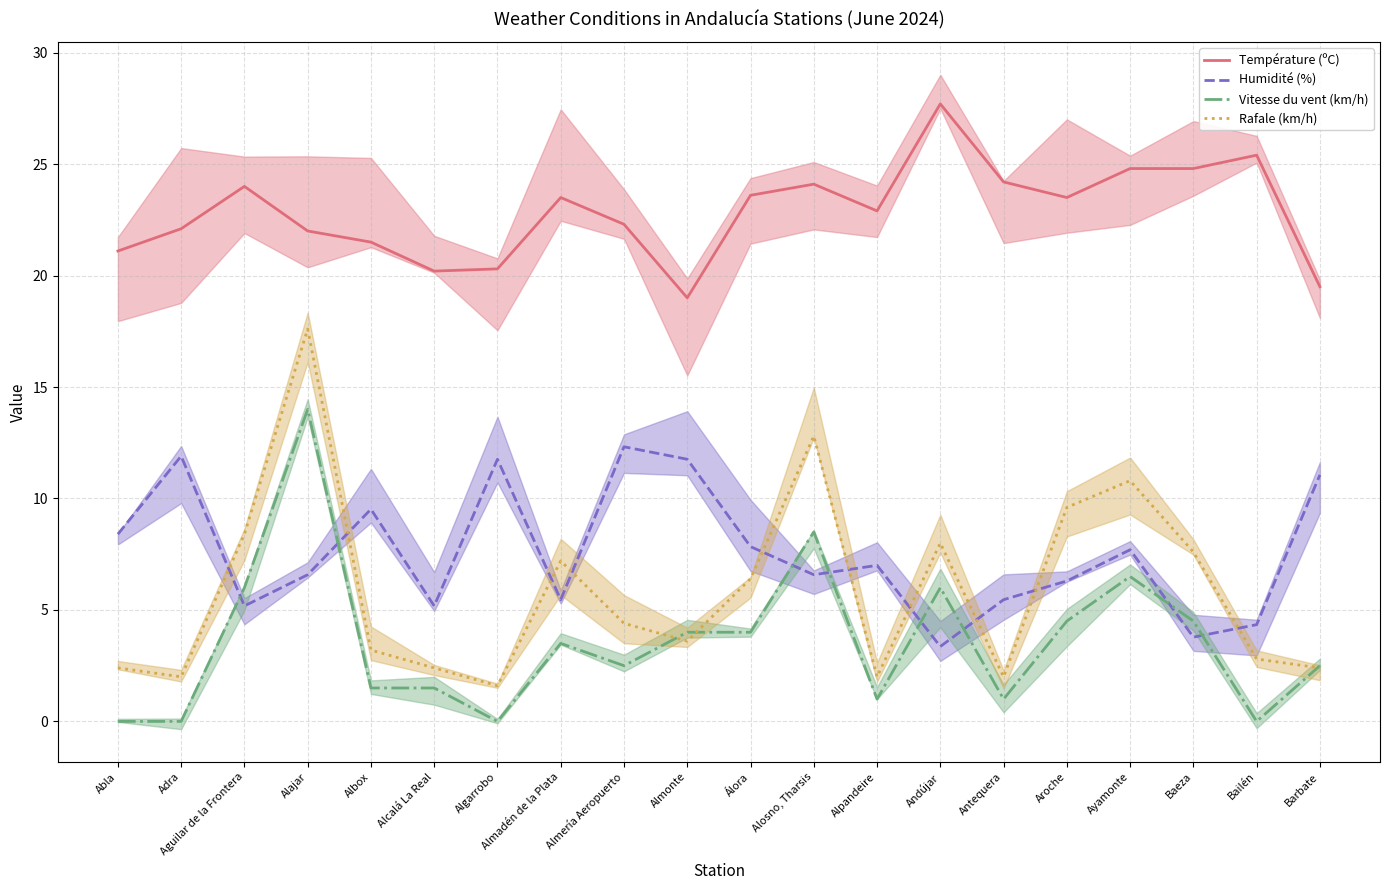

How many lines are shown in the chart?

4